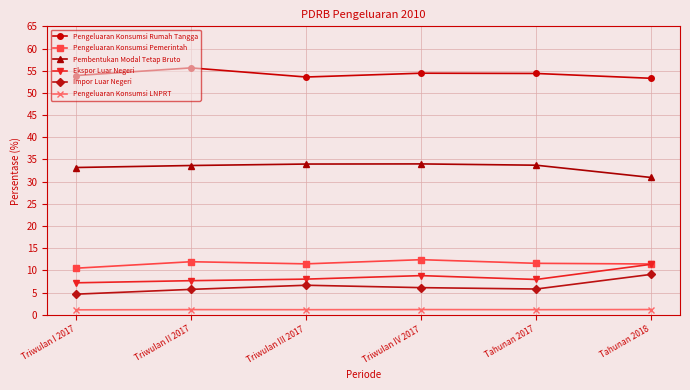

The Pembentukan Modal Tetap Bruto series shows 46.5 at Triwulan I 2017. True or false?

False